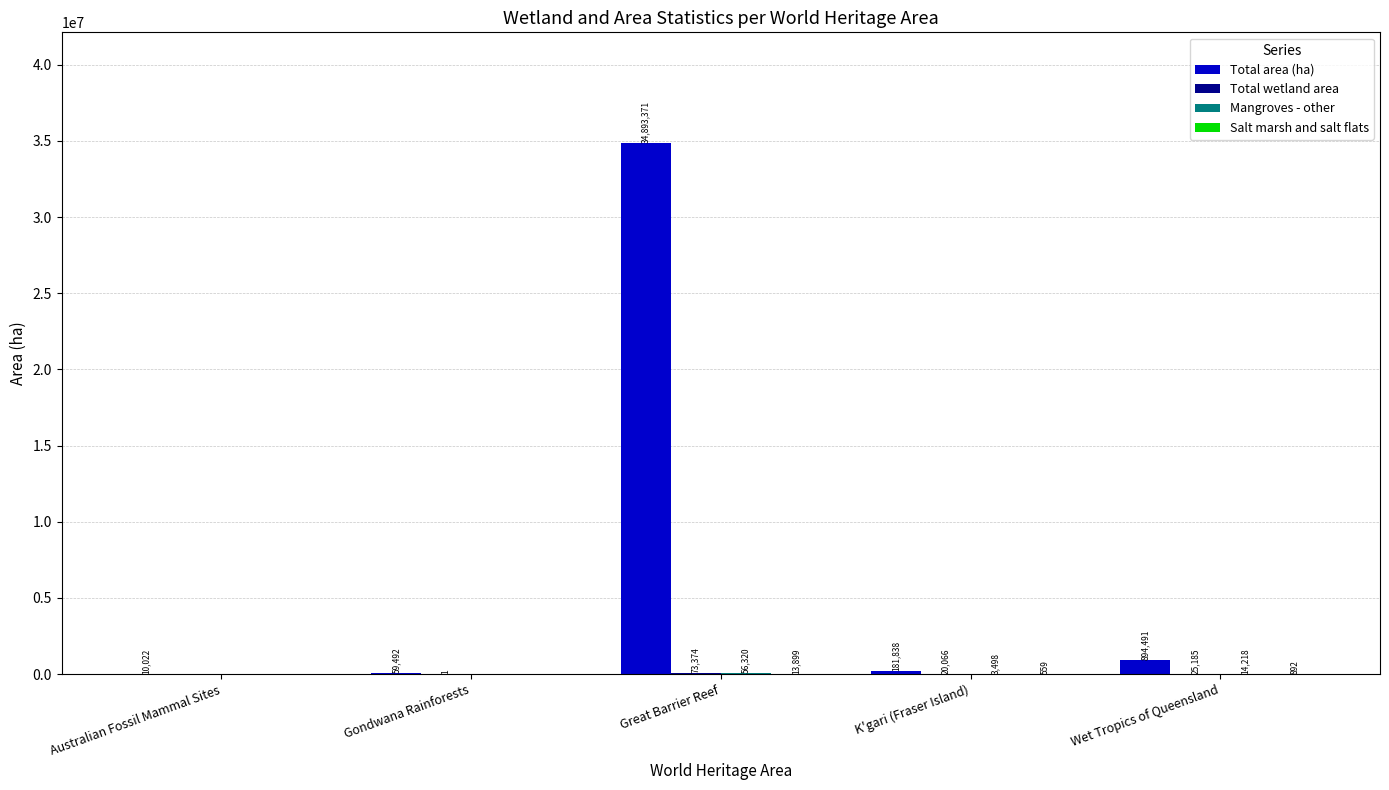

How many series are shown in this chart?

4